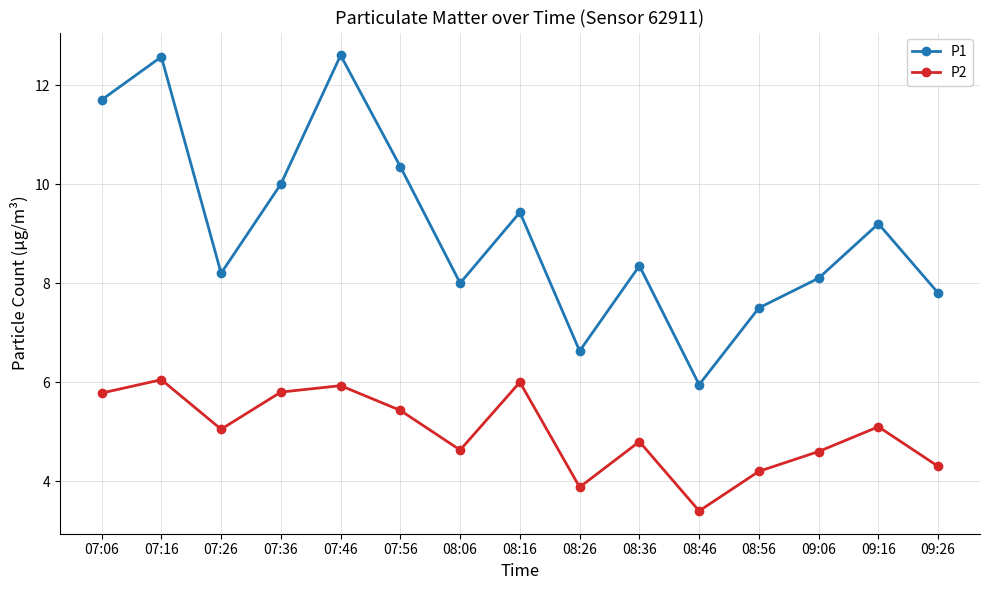

What is the maximum value shown in the chart?

12.6